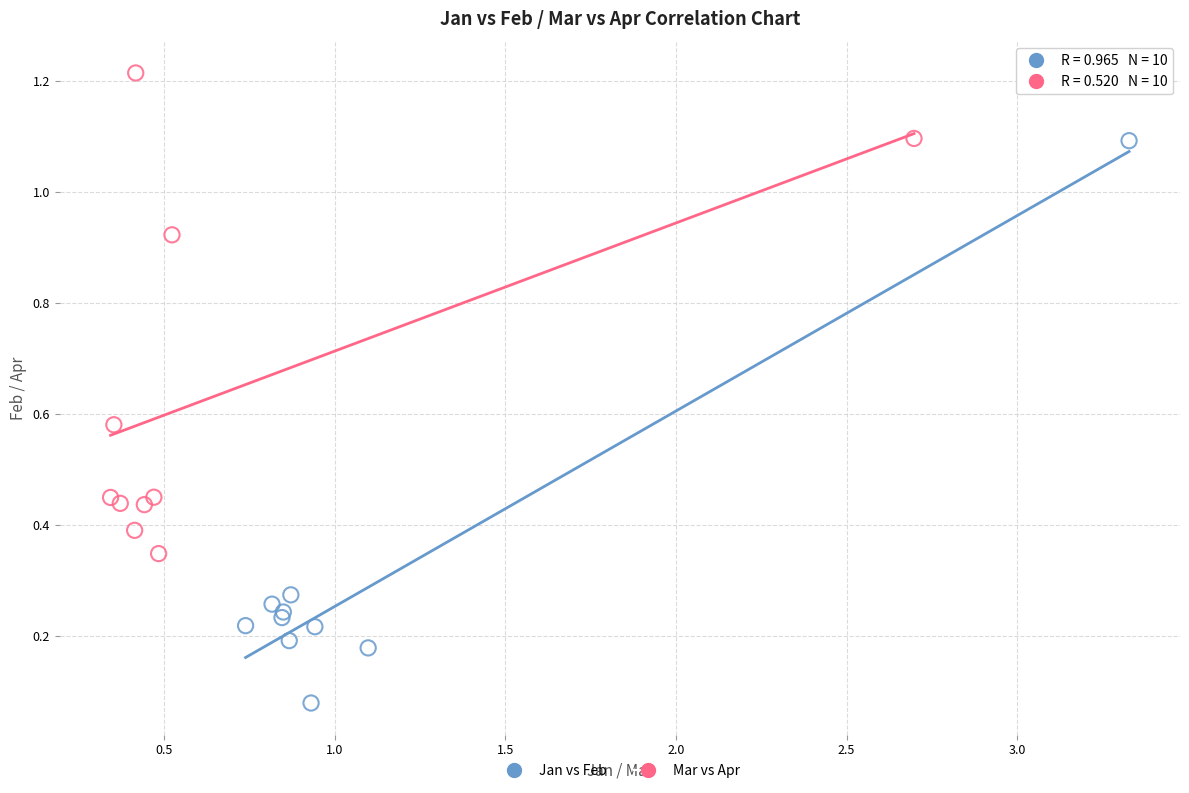

Which series contains the highest Y value?

Mar vs Apr